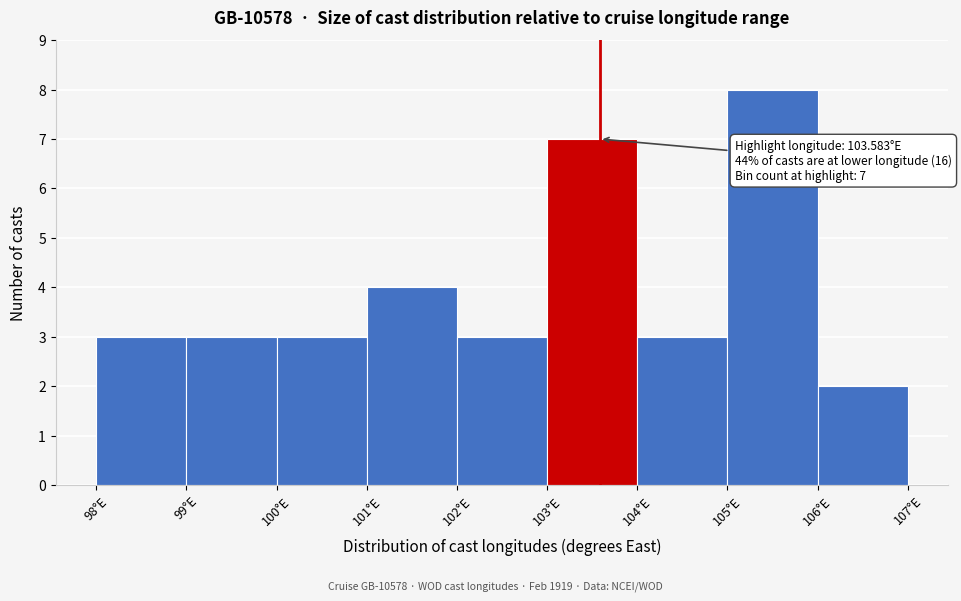

Which range on the x-axis has the tallest bar?

105 to 106